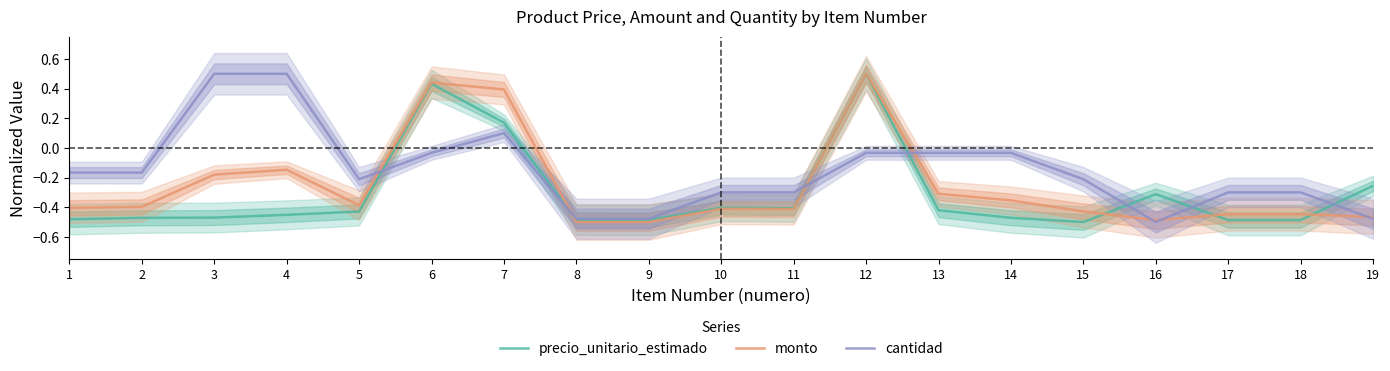

Reading right to left, transcribe all the data shown in this chart.

precio_unitario_estimado: -0.3	-0.5	-0.5	-0.3	-0.5	-0.5	-0.4	0.5	-0.4	-0.4	-0.5	-0.5	0.2	0.4	-0.4	-0.5	-0.5	-0.5	-0.5
monto: -0.5	-0.4	-0.4	-0.5	-0.4	-0.4	-0.3	0.5	-0.4	-0.4	-0.5	-0.5	0.4	0.4	-0.4	-0.1	-0.2	-0.4	-0.4
cantidad: -0.5	-0.3	-0.3	-0.5	-0.2	-0.0	-0.0	-0.0	-0.3	-0.3	-0.5	-0.5	0.1	-0.0	-0.2	0.5	0.5	-0.2	-0.2